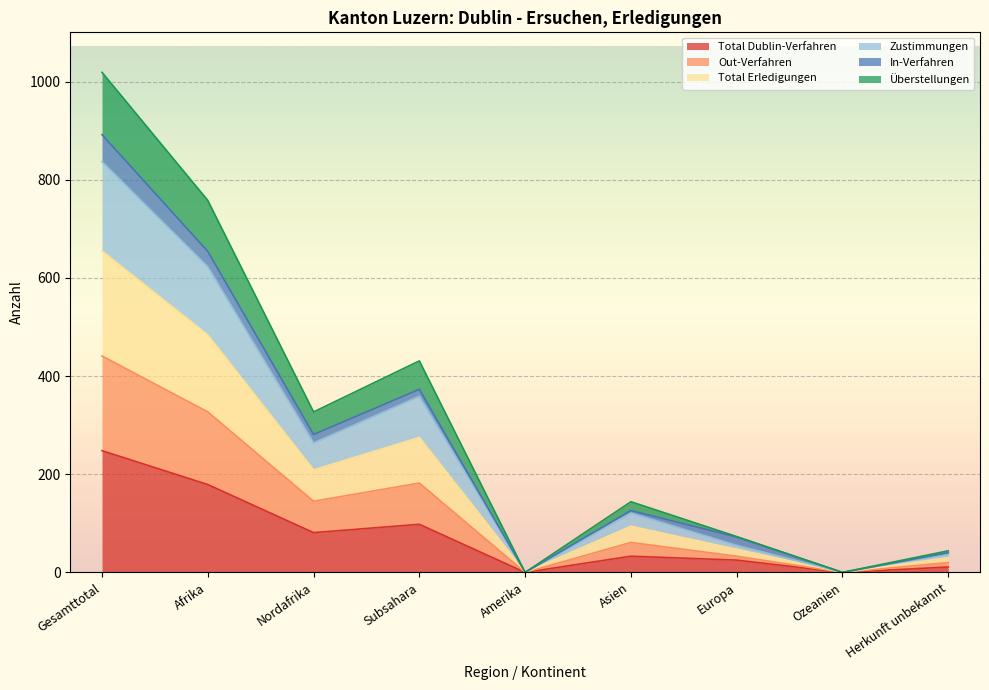

Which category has the highest value in the Total Dublin-Verfahren series?

Gesamttotal